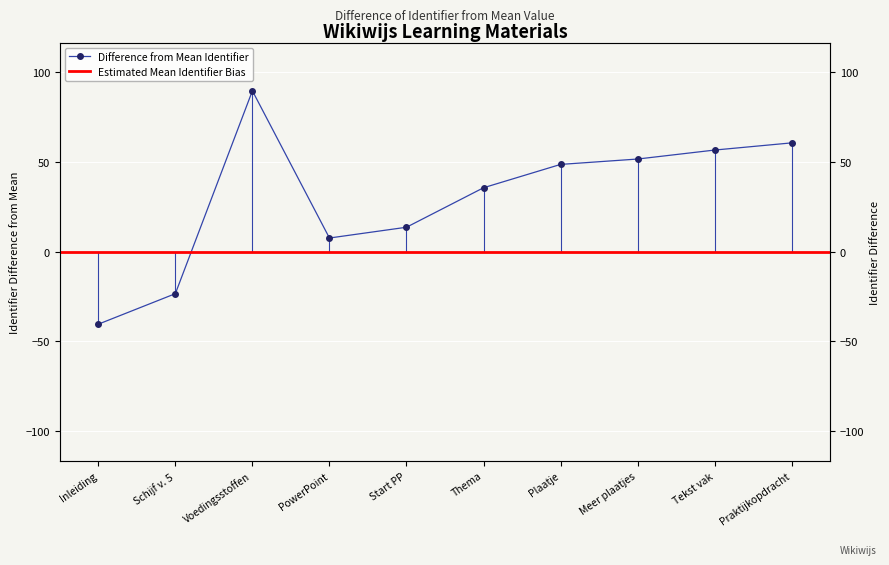

Does the chart display data point markers on the line(s)?

Yes